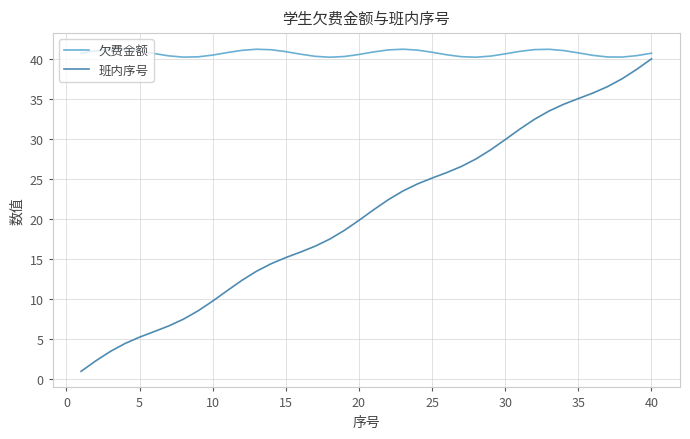

Which series has the largest range (max minus min)?

班内序号